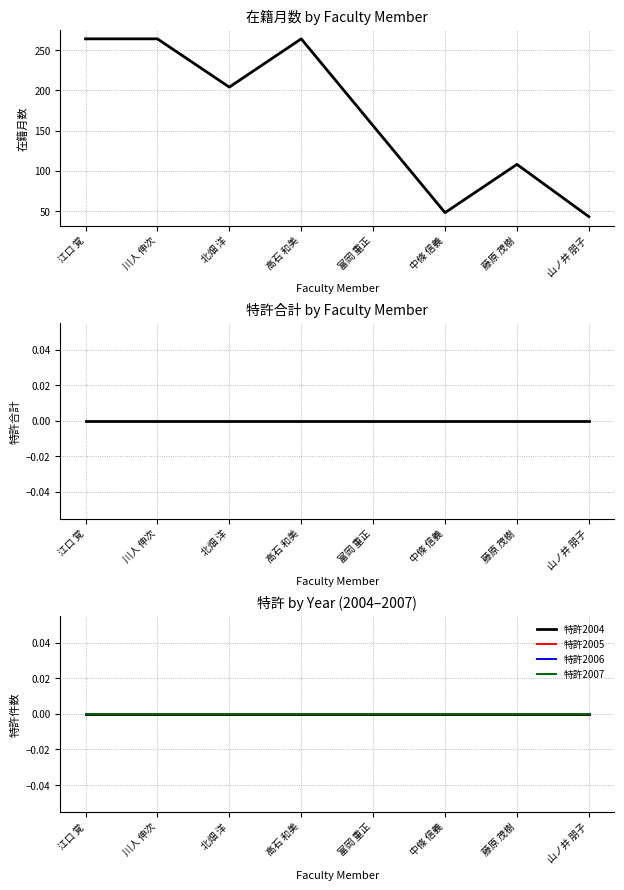

At which category does 在籍月数 reach its first local peak?

高石 和美